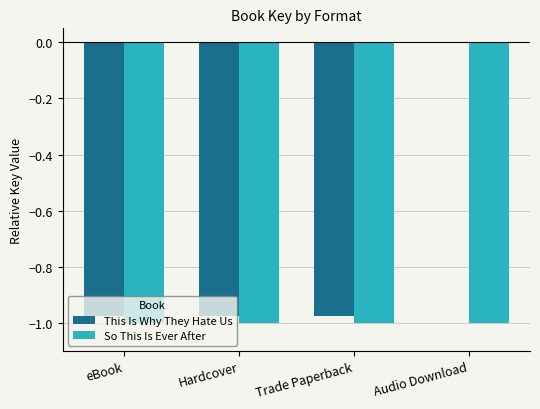

Is it true that This Is Why They Hate Us equals -0.5 at Audio Download?

False